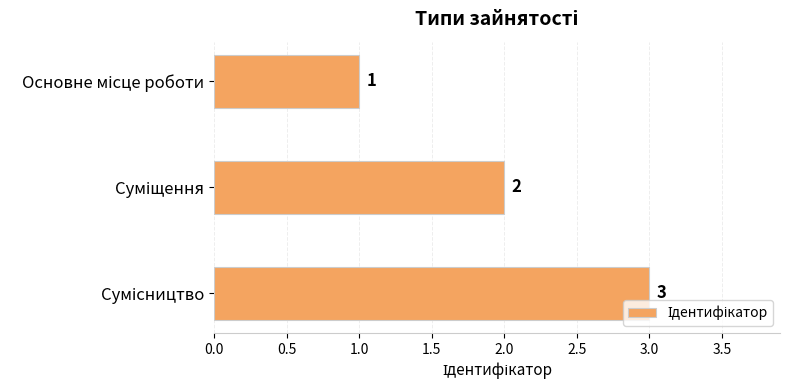

What is the sum of all values?

6